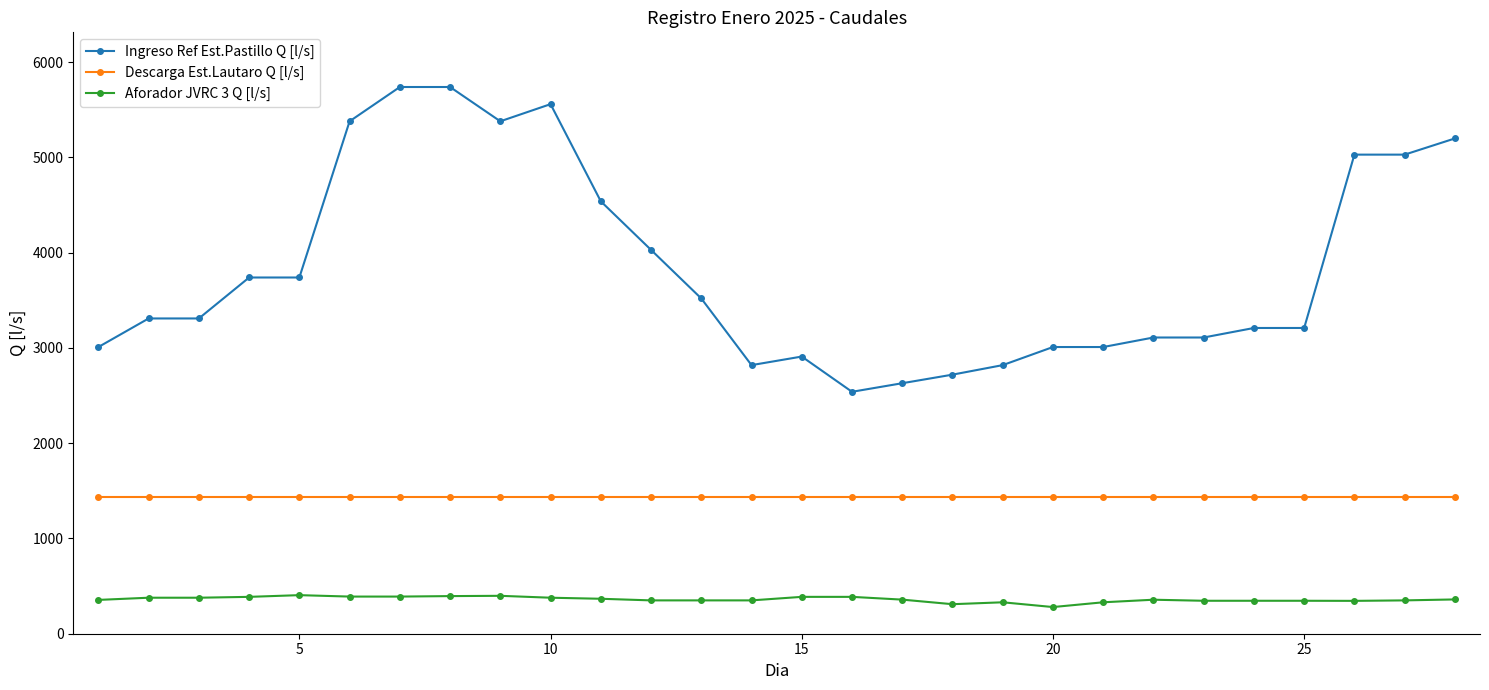

What is the difference between the maximum and minimum values in the Ingreso Ref Est.Pastillo Q [l/s] series?

3200